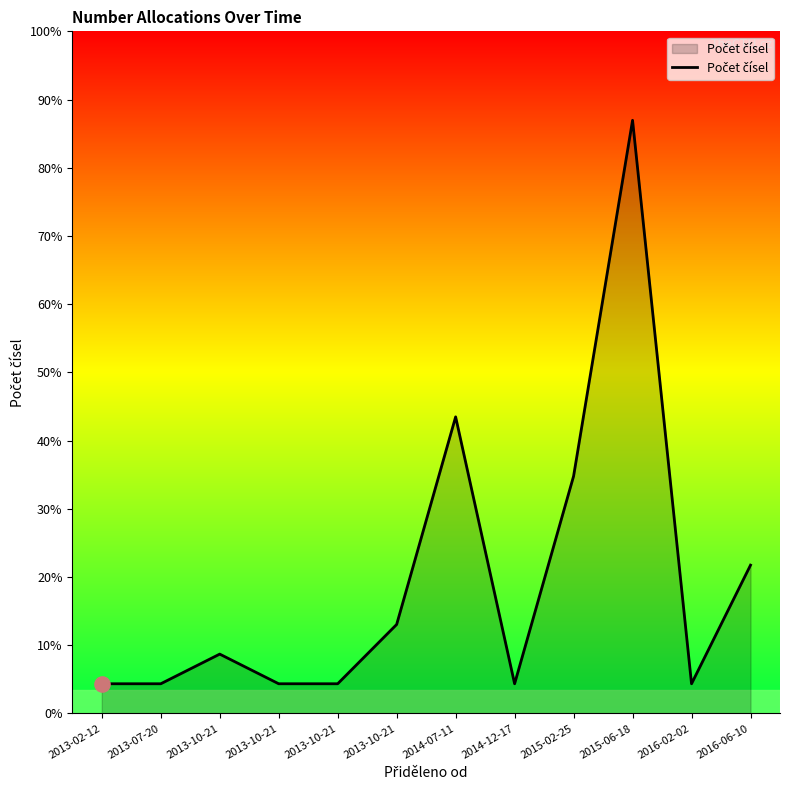

What is the change in value from 2014-07-11 to 2015-02-25?

-20000